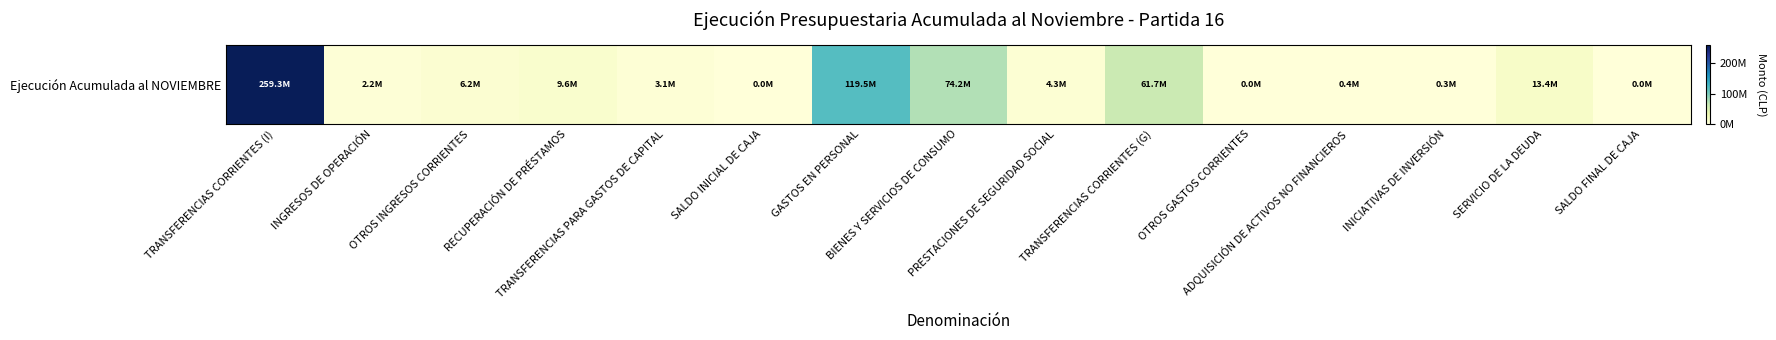

What is the difference between the maximum and second lowest values?

259327328